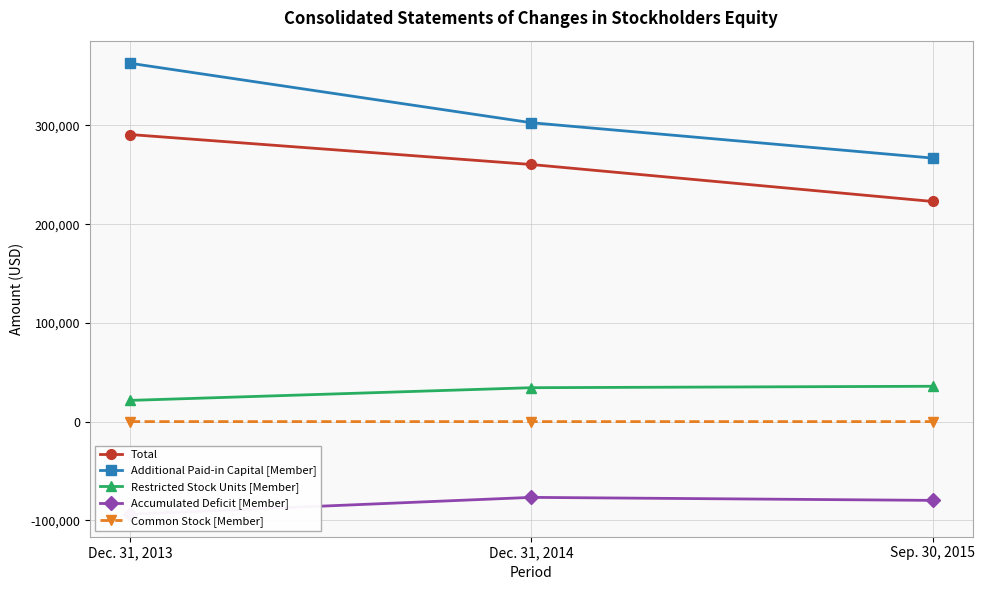

Rank the categories by Restricted Stock Units [Member] value from highest to lowest.

Sep. 30, 2015, Dec. 31, 2014, Dec. 31, 2013